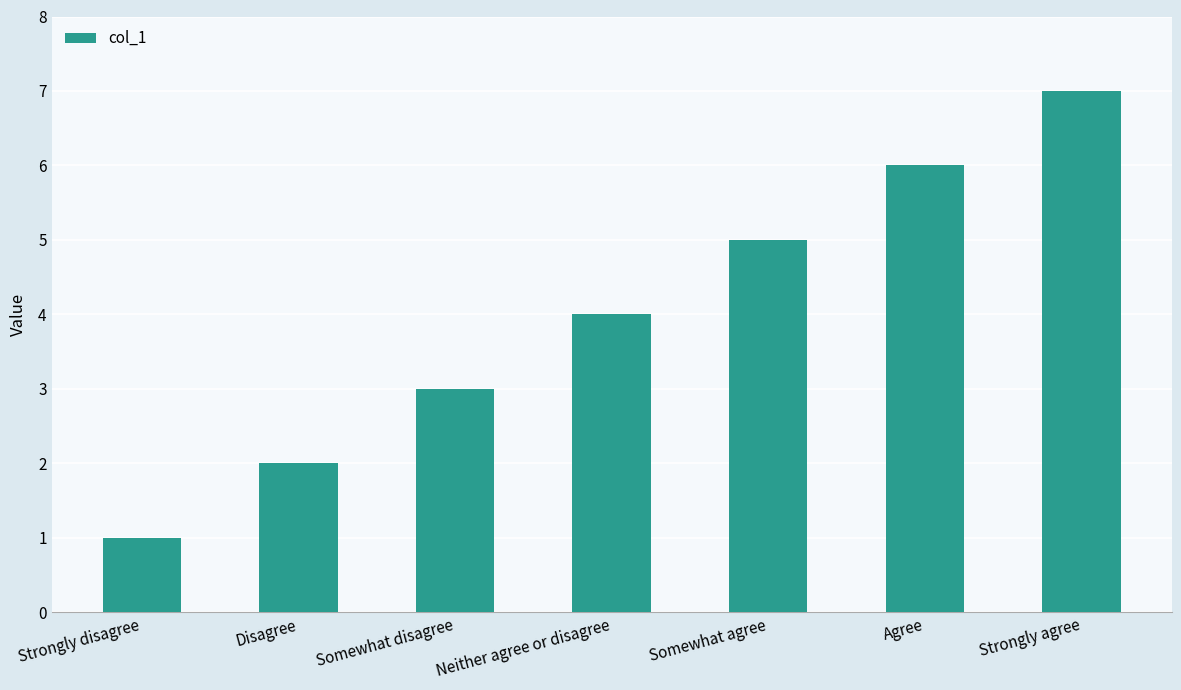

What is the ratio of the value at Somewhat disagree to the value at Somewhat agree?

0.6